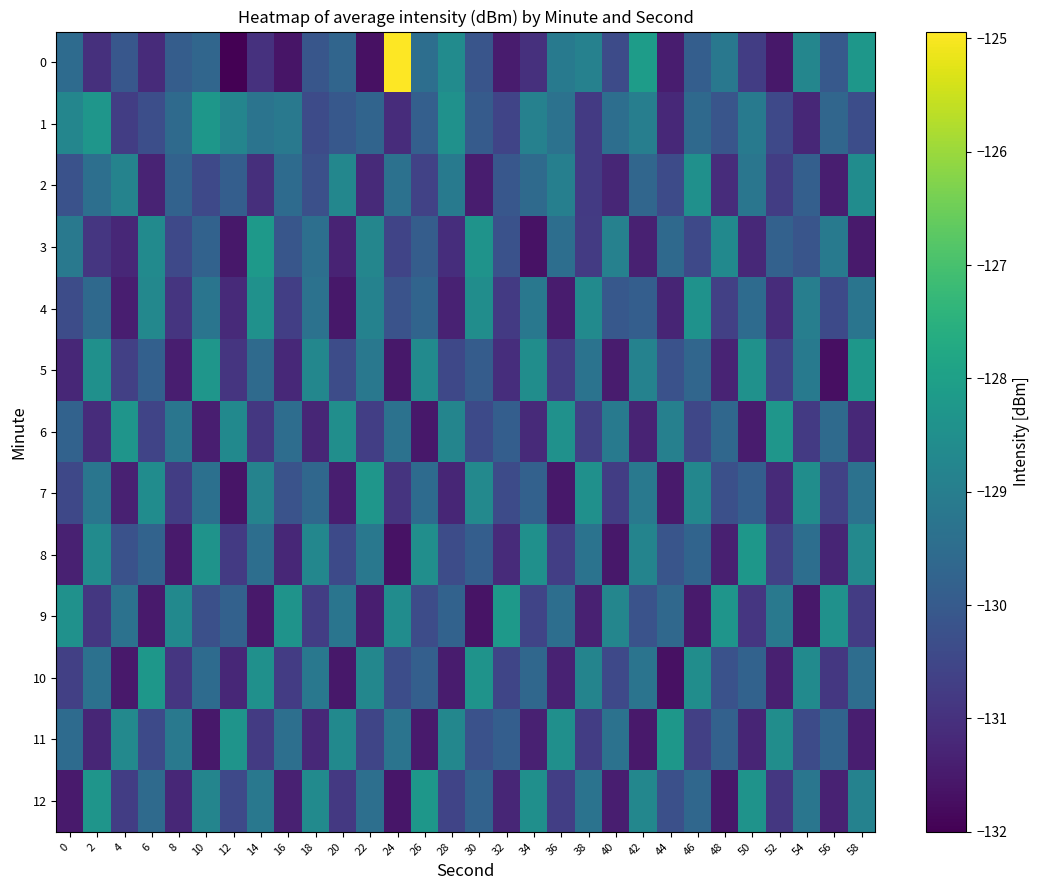

Reading left to right, transcribe all the data shown in this chart.

0: 0=-129.5	2=-131.0	4=-130.1	6=-131.1	8=-129.9	10=-129.7	12=-132.0	14=-131.0	16=-131.6	18=-130.1	20=-129.7	22=-131.7	24=-124.9	26=-129.4	28=-128.6	30=-130.1	32=-131.5	34=-131.0	36=-129.1	38=-128.9	40=-130.4	42=-128.1	44=-131.4	46=-129.9	48=-129.2	50=-130.7	52=-131.5	54=-128.8	56=-130.0	58=-128.2
1: 0=-128.8	2=-128.3	4=-130.7	6=-130.3	8=-129.6	10=-128.3	12=-128.8	14=-129.3	16=-129.1	18=-130.4	20=-130.1	22=-129.7	24=-131.1	26=-129.8	28=-128.4	30=-130.0	32=-130.6	34=-128.9	36=-129.3	38=-130.8	40=-129.4	42=-129.0	44=-131.2	46=-129.6	48=-130.2	50=-129.1	52=-130.4	54=-131.2	56=-129.7	58=-130.3
2: 0=-130.2	2=-129.4	4=-128.8	6=-131.3	8=-129.8	10=-130.4	12=-129.9	14=-131.1	16=-129.5	18=-130.3	20=-128.7	22=-131.2	24=-129.4	26=-130.6	28=-129.1	30=-131.4	32=-130.1	34=-129.6	36=-128.9	38=-130.8	40=-131.2	42=-129.7	44=-130.4	46=-128.5	48=-131.1	50=-129.2	52=-130.7	54=-129.8	56=-131.4	58=-128.6
3: 0=-129.2	2=-130.9	4=-131.2	6=-128.6	8=-130.4	10=-129.8	12=-131.6	14=-128.2	16=-130.1	18=-129.4	20=-131.3	22=-128.8	24=-130.6	26=-129.9	28=-131.1	30=-128.4	32=-130.2	34=-131.7	36=-129.4	38=-130.8	40=-128.9	42=-131.3	44=-129.6	46=-130.4	48=-128.7	50=-131.2	52=-129.8	54=-130.2	56=-129.1	58=-131.5
4: 0=-130.3	2=-129.6	4=-131.4	6=-128.7	8=-130.9	10=-129.3	12=-131.2	14=-128.4	16=-130.7	18=-129.3	20=-131.6	22=-128.9	24=-130.2	26=-129.7	28=-131.3	30=-128.6	32=-130.8	34=-129.2	36=-131.4	38=-128.6	40=-130.1	42=-129.9	44=-131.3	46=-128.4	48=-130.7	50=-129.5	52=-131.1	54=-129.0	56=-130.4	58=-129.2
5: 0=-131.2	2=-128.5	4=-130.7	6=-129.8	8=-131.4	10=-128.3	12=-130.9	14=-129.6	16=-131.2	18=-128.7	20=-130.3	22=-129.2	24=-131.6	26=-128.6	28=-130.5	30=-129.9	32=-131.1	34=-128.6	36=-130.8	38=-129.3	40=-131.4	42=-128.9	44=-130.2	46=-129.7	48=-131.3	50=-128.4	52=-130.6	54=-129.1	56=-131.7	58=-128.2
6: 0=-129.8	2=-131.1	4=-128.3	6=-130.6	8=-129.2	10=-131.4	12=-128.7	14=-130.8	16=-129.5	18=-131.2	20=-128.5	22=-130.7	24=-129.3	26=-131.6	28=-128.8	30=-130.4	32=-129.9	34=-131.2	36=-128.4	38=-130.7	40=-129.1	42=-131.3	44=-128.9	46=-130.5	48=-129.6	50=-131.4	52=-128.3	54=-130.8	56=-129.6	58=-131.2
7: 0=-130.5	2=-129.2	4=-131.3	6=-128.6	8=-130.7	10=-129.4	12=-131.6	14=-128.8	16=-130.2	18=-129.7	20=-131.4	22=-128.3	24=-130.9	26=-129.5	28=-131.2	30=-128.7	32=-130.4	34=-129.8	36=-131.6	38=-128.4	40=-130.7	42=-129.2	44=-131.5	46=-128.7	48=-130.3	50=-129.9	52=-131.2	54=-128.6	56=-130.6	58=-129.3
8: 0=-131.3	2=-128.6	4=-130.2	6=-129.8	8=-131.5	10=-128.4	12=-130.8	14=-129.4	16=-131.2	18=-128.7	20=-130.4	22=-129.2	24=-131.7	26=-128.5	28=-130.3	30=-129.9	32=-131.1	34=-128.5	36=-130.7	38=-129.3	40=-131.6	42=-128.8	44=-130.2	46=-129.7	48=-131.4	50=-128.2	52=-130.6	54=-129.4	56=-131.3	58=-128.7
9: 0=-128.4	2=-130.8	4=-129.3	6=-131.5	8=-128.7	10=-130.3	12=-129.8	14=-131.5	16=-128.4	18=-130.7	20=-129.2	22=-131.4	24=-128.6	26=-130.3	28=-129.8	30=-131.6	32=-128.2	34=-130.6	36=-129.4	38=-131.3	40=-128.8	42=-130.2	44=-129.6	46=-131.5	48=-128.3	50=-130.9	52=-129.2	54=-131.6	56=-128.4	58=-130.8
10: 0=-130.7	2=-129.4	4=-131.5	6=-128.2	8=-130.9	10=-129.5	12=-131.2	14=-128.4	16=-130.8	18=-129.2	20=-131.6	22=-128.7	24=-130.3	26=-129.8	28=-131.4	30=-128.4	32=-130.5	34=-129.7	36=-131.3	38=-128.8	40=-130.4	42=-129.3	44=-131.7	46=-128.6	48=-130.2	50=-129.8	52=-131.4	54=-128.6	56=-130.8	58=-129.5
11: 0=-129.5	2=-131.2	4=-128.7	6=-130.4	8=-129.2	10=-131.6	12=-128.3	14=-130.8	16=-129.4	18=-131.2	20=-128.7	22=-130.5	24=-129.3	26=-131.5	28=-128.7	30=-130.2	32=-129.9	34=-131.3	36=-128.5	38=-130.7	40=-129.3	42=-131.5	44=-128.2	46=-130.7	48=-129.8	50=-131.3	52=-128.6	54=-130.4	56=-129.7	58=-131.4
12: 0=-131.5	2=-128.3	4=-130.7	6=-129.6	8=-131.2	10=-128.8	12=-130.4	14=-129.2	16=-131.3	18=-128.6	20=-130.8	22=-129.4	24=-131.6	26=-128.2	28=-130.6	30=-129.8	32=-131.2	34=-128.5	36=-130.7	38=-129.3	40=-131.4	42=-128.7	44=-130.3	46=-129.7	48=-131.6	50=-128.4	52=-130.8	54=-129.2	56=-131.3	58=-128.9